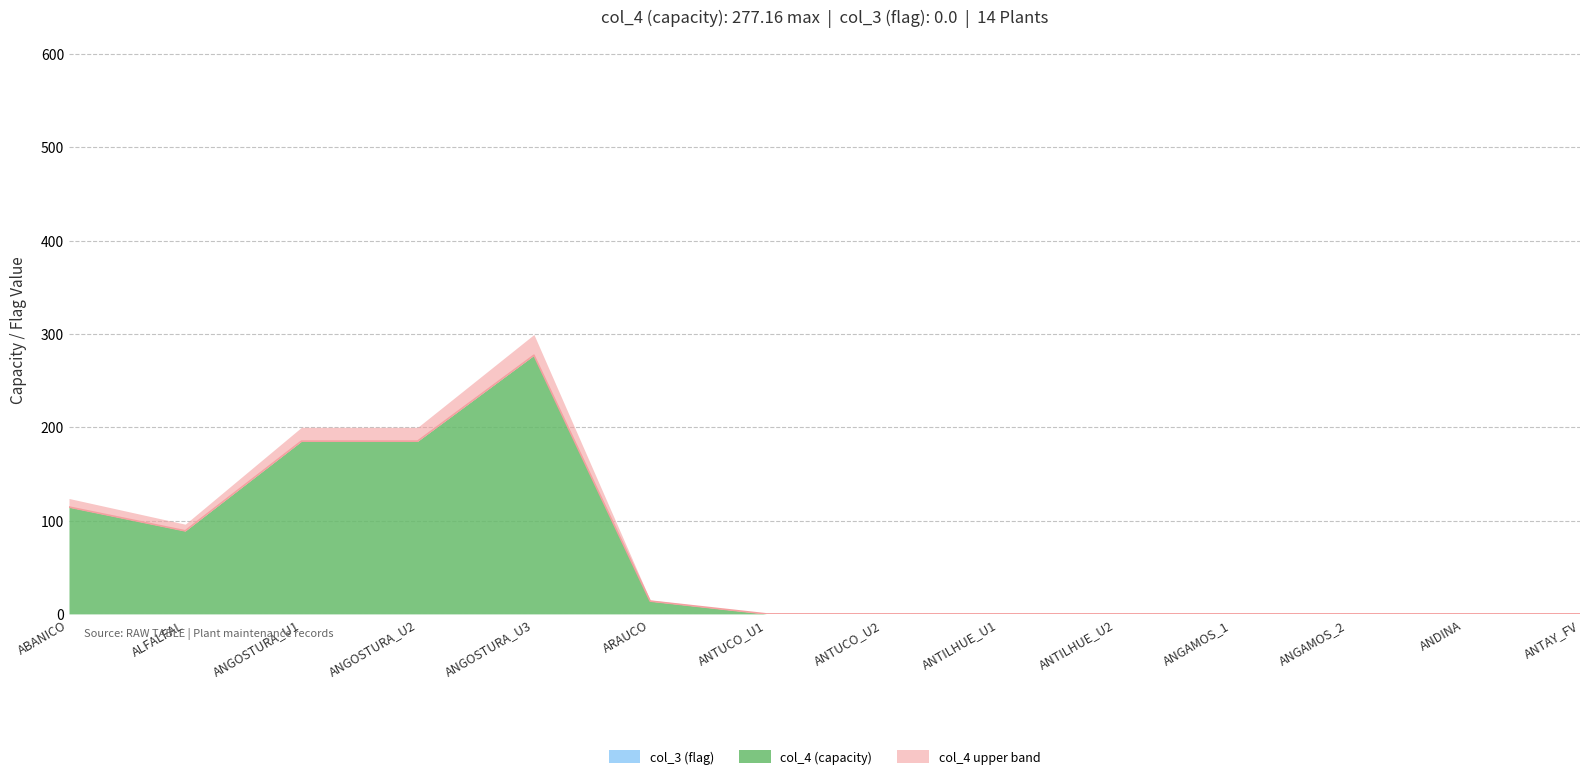

The chart shows a value of 108.1 at ANGOSTURA_U3. True or false?

False